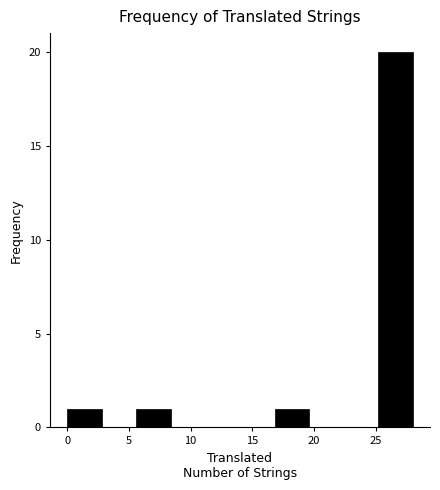

Over which range of the x-axis is the bar tallest?

25.2 to 28.0